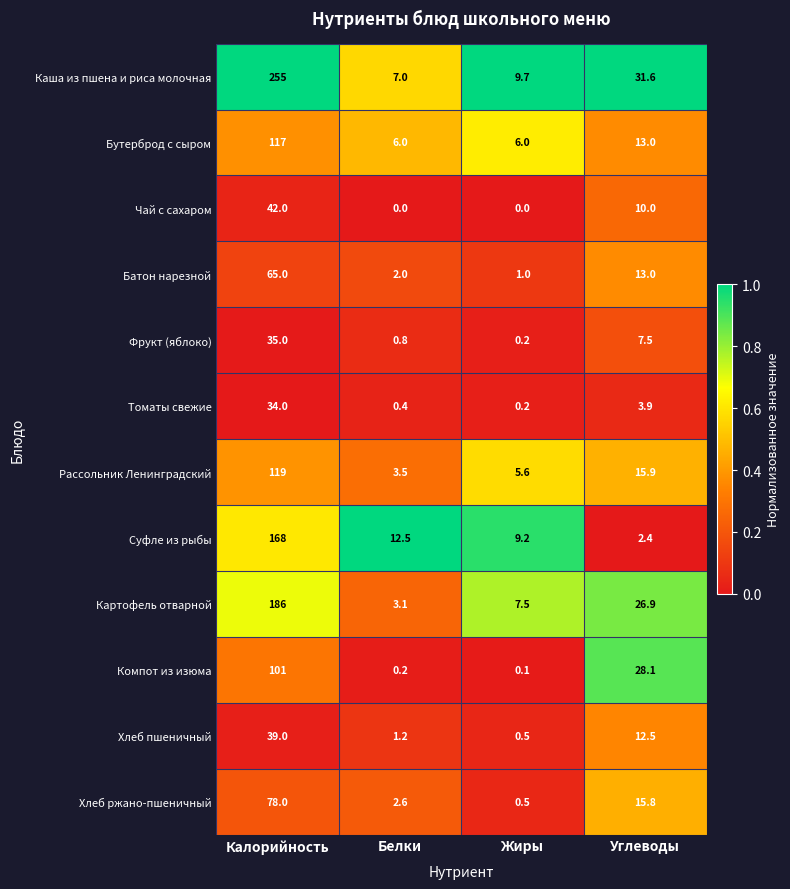

What is the sum of the Фрукт (яблоко) values at Жиры and Белки?

1.0